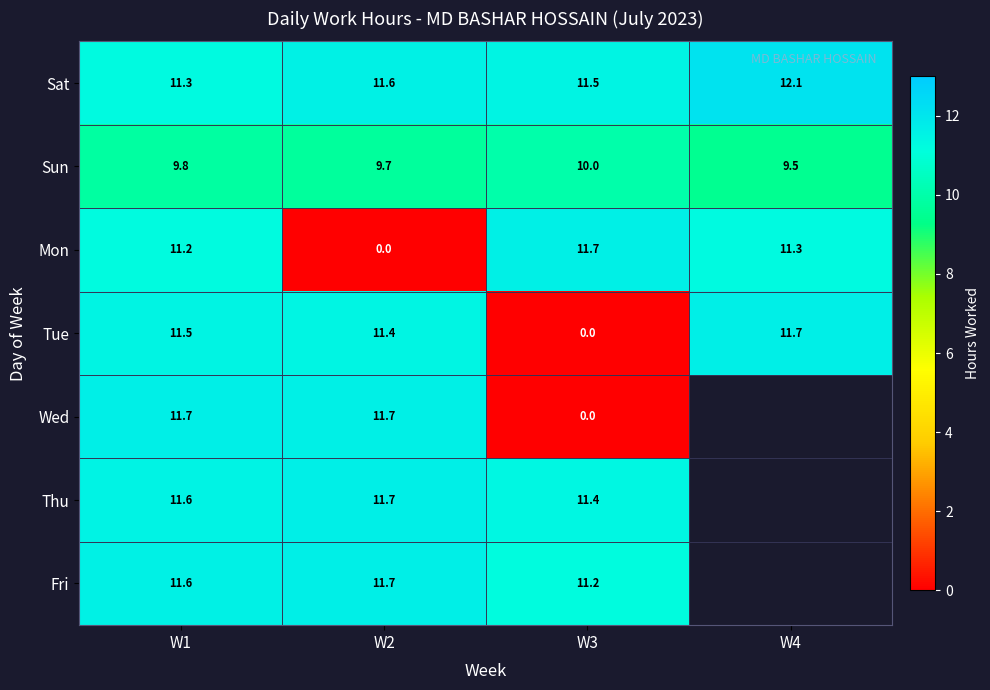

True or false: Sat has a value of 5.8 at W3.

False